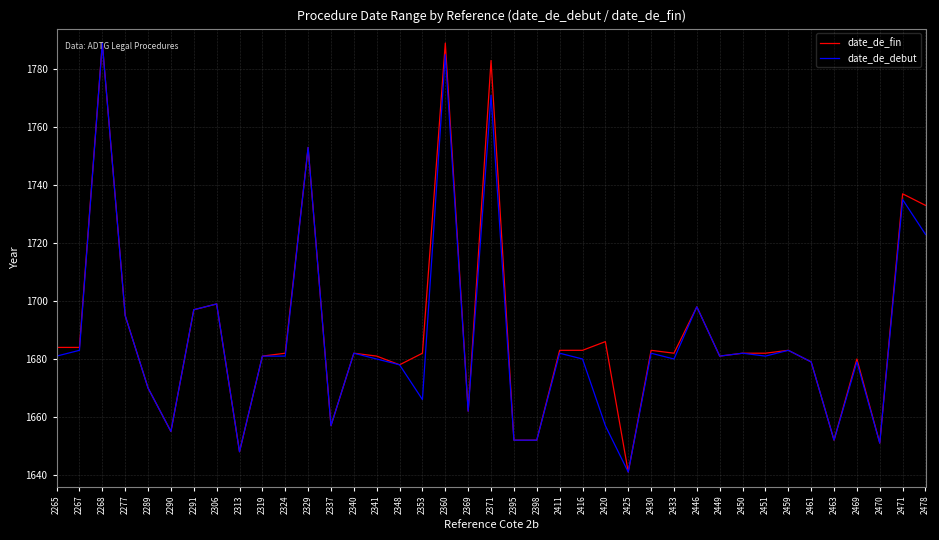

True or false: date_de_fin has more than 1 interior local peaks.

True